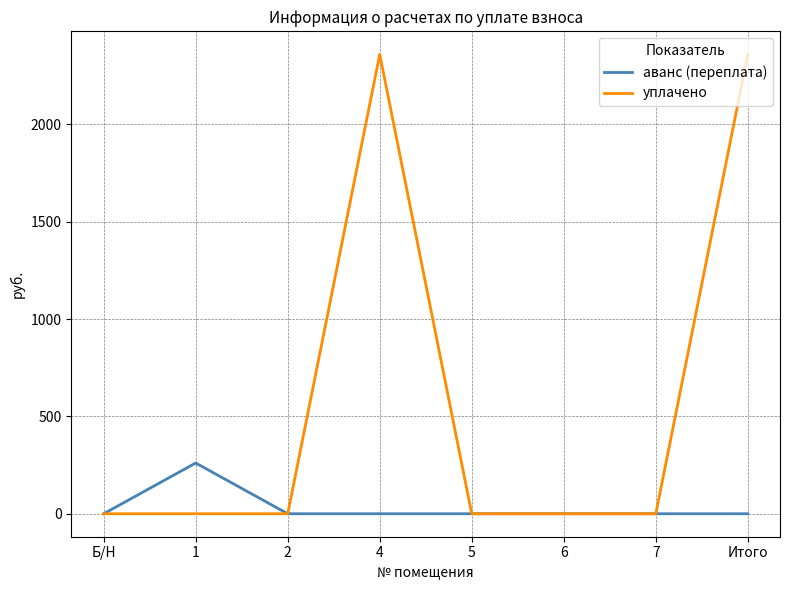

How many values in the аванс (переплата) series exceed 0?

1